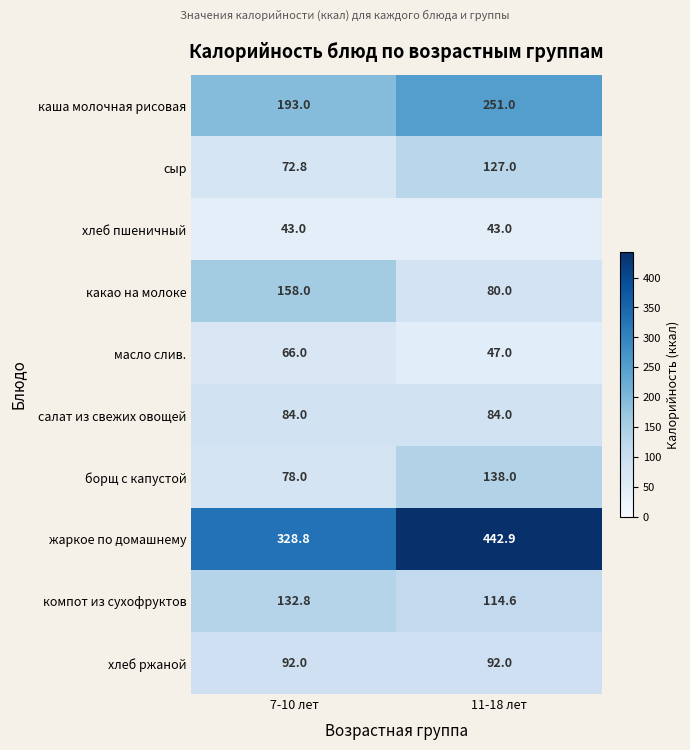

At 11-18 лет, list the series in order from largest to smallest.

жаркое по домашнему, каша молочная рисовая, борщ с капустой, сыр, компот из сухофруктов, хлеб ржаной, салат из свежих овощей, какао на молоке, масло слив., хлеб пшеничный